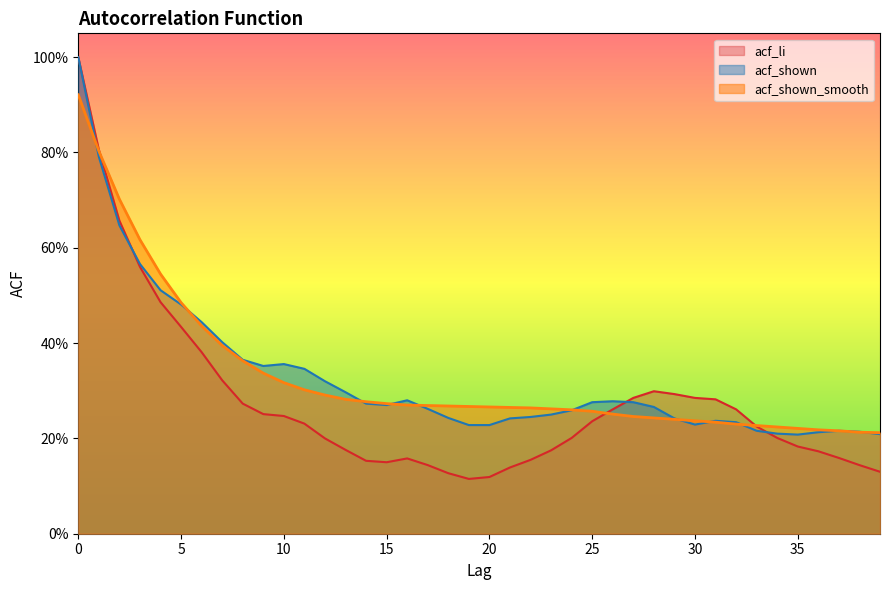

Between which two adjacent categories do acf_shown_smooth and acf_li first intersect?

1 and 2